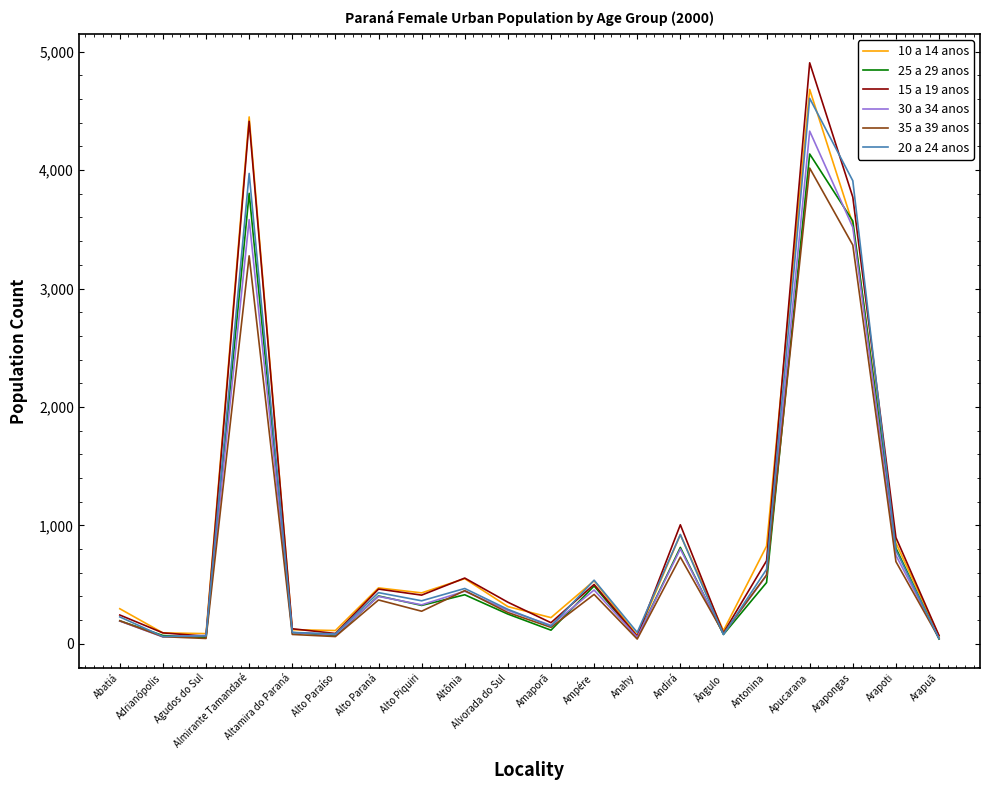

What is the minimum value for 20 a 24 anos?

43